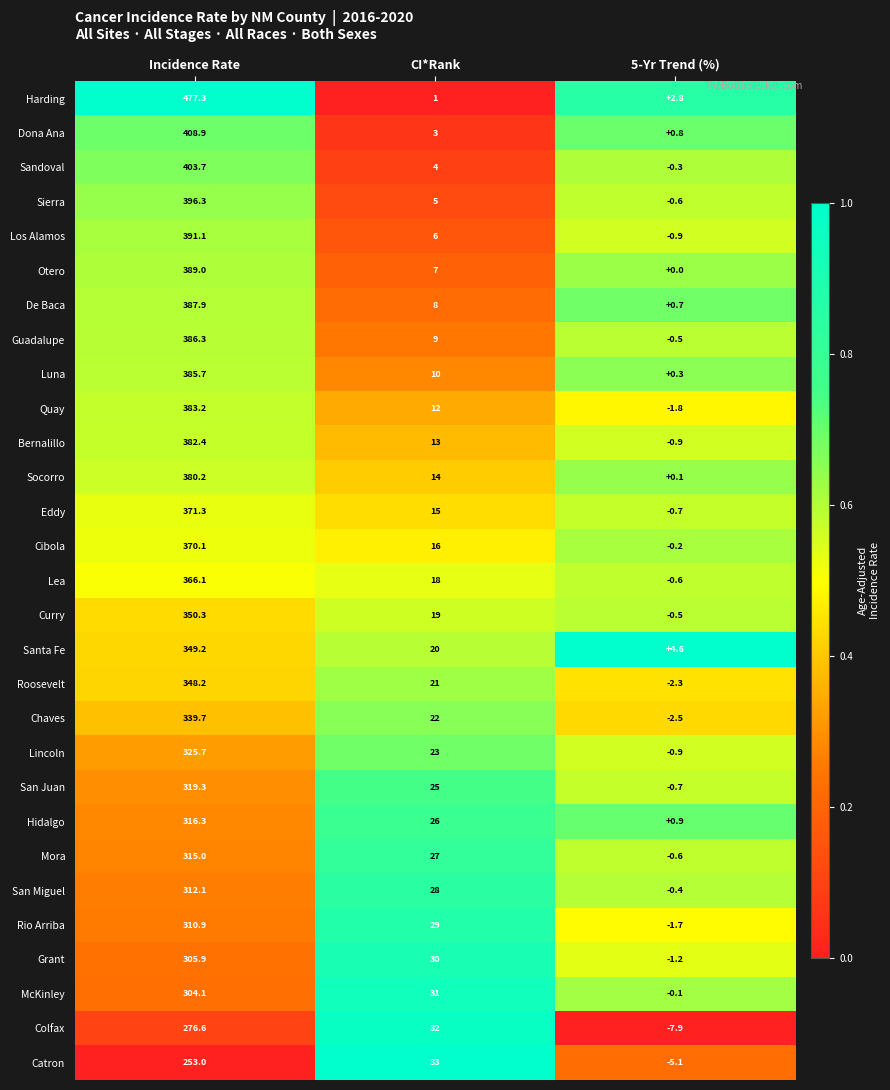

Which series changed the most between Incidence Rate and 5-Yr Trend (%)?

Harding